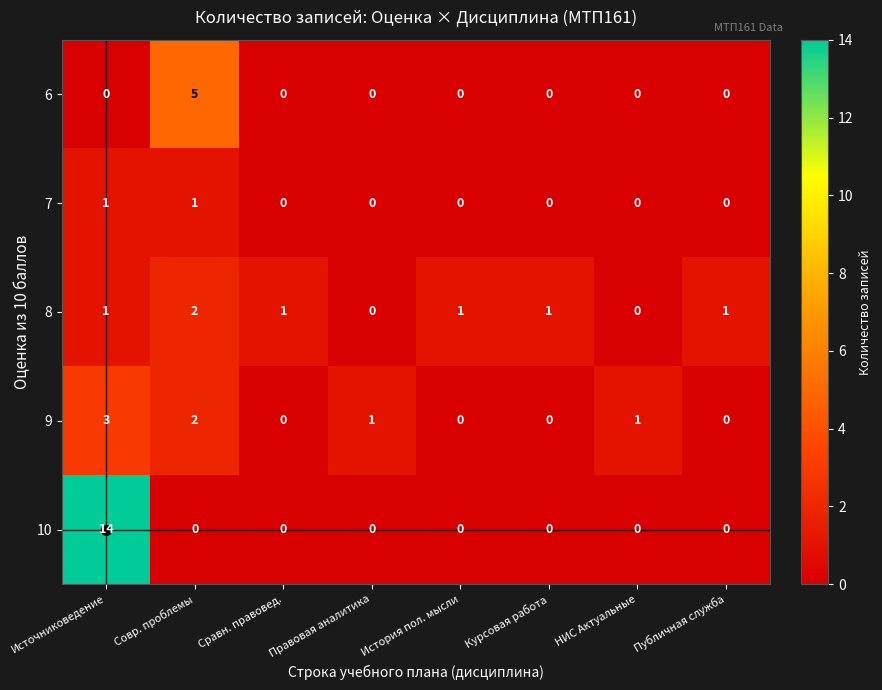

What is the maximum value for 10?

14